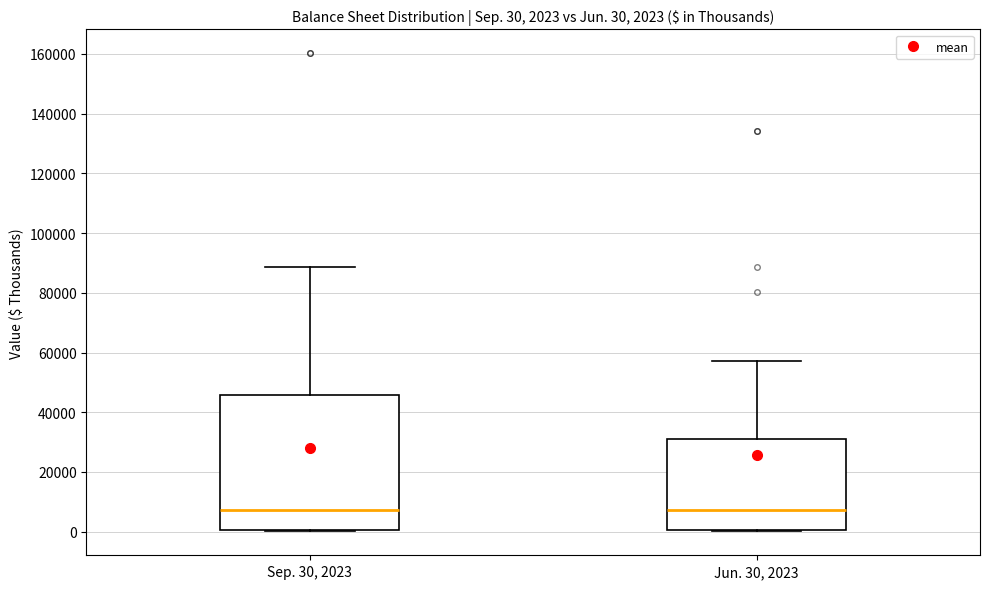

Comparing the boxes themselves (not the whiskers), which one is the tallest?

Sep. 30, 2023